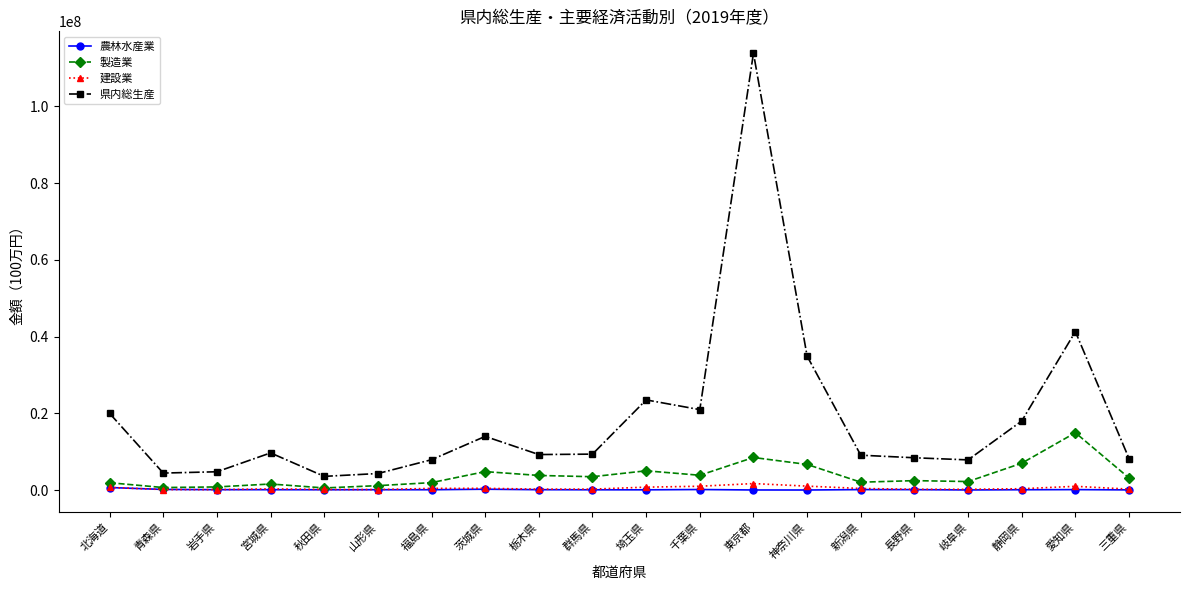

At how many categories does at least one series exceed 96618565?

1